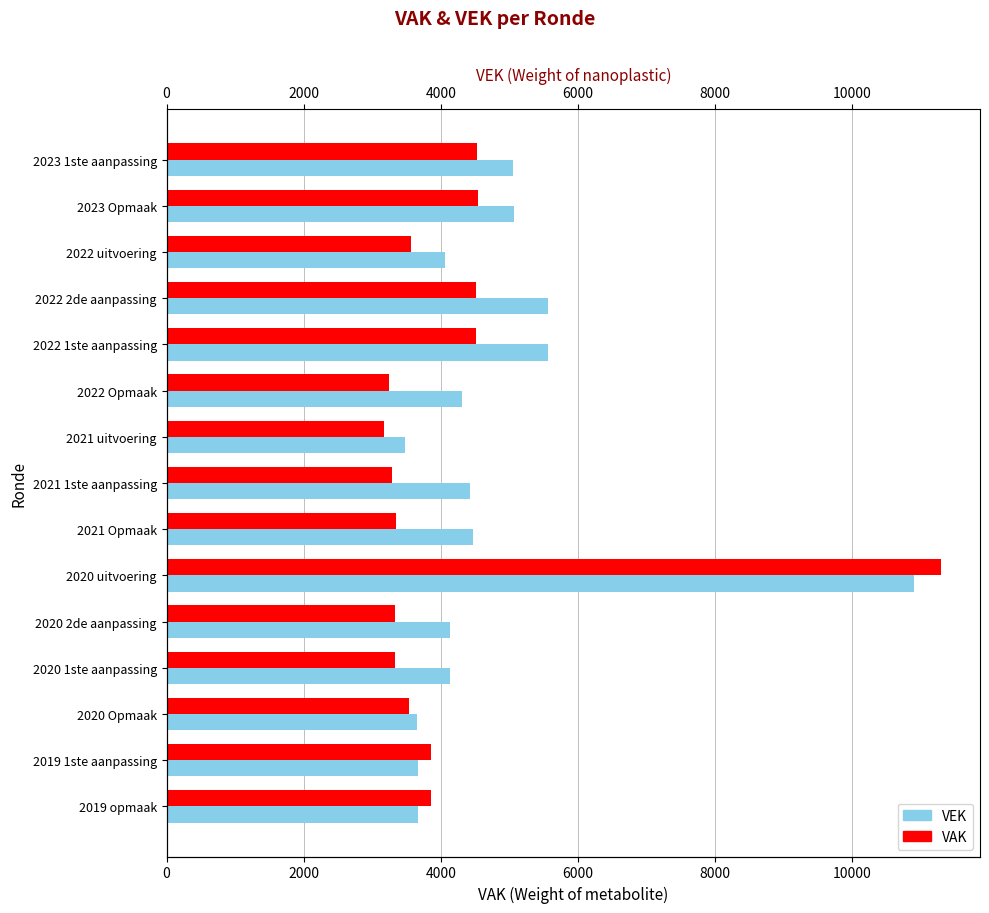

Is it true that VEK equals 3660 at 2019 1ste aanpassing?

True